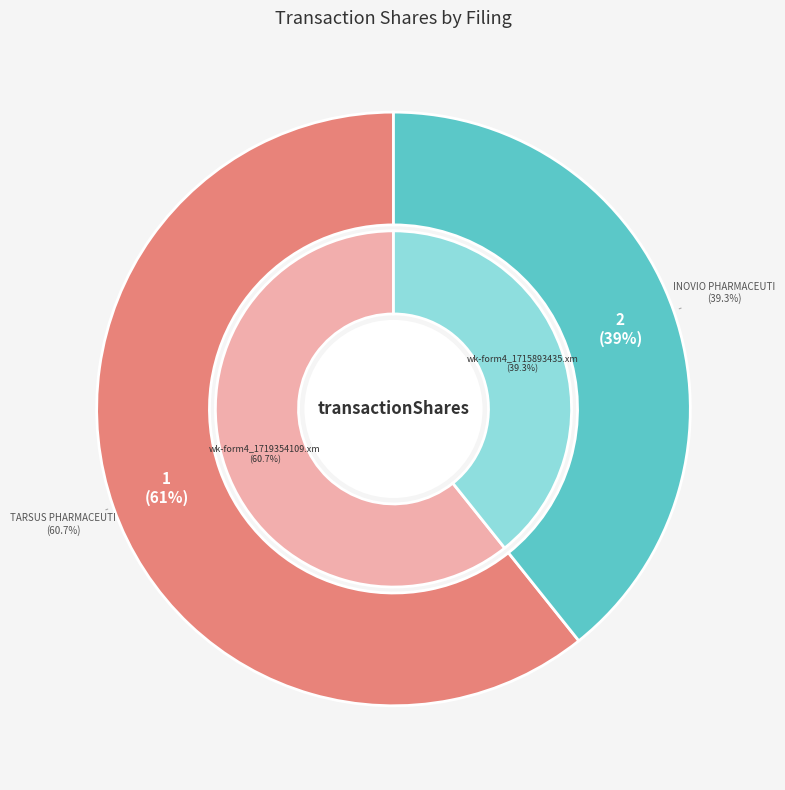

To the nearest percent, what is the difference between the largest and smallest slice percentages?

21%